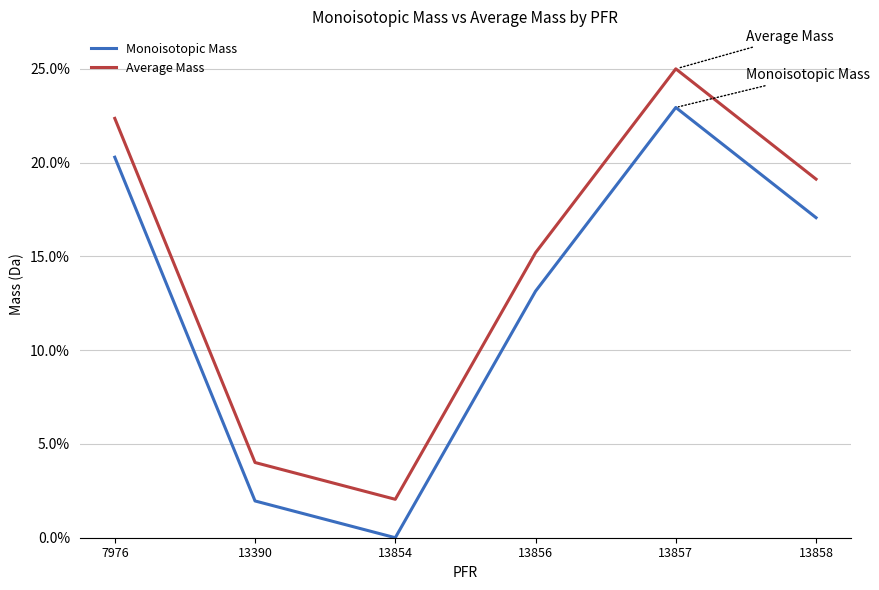

At how many categories does at least one series exceed 19?

3